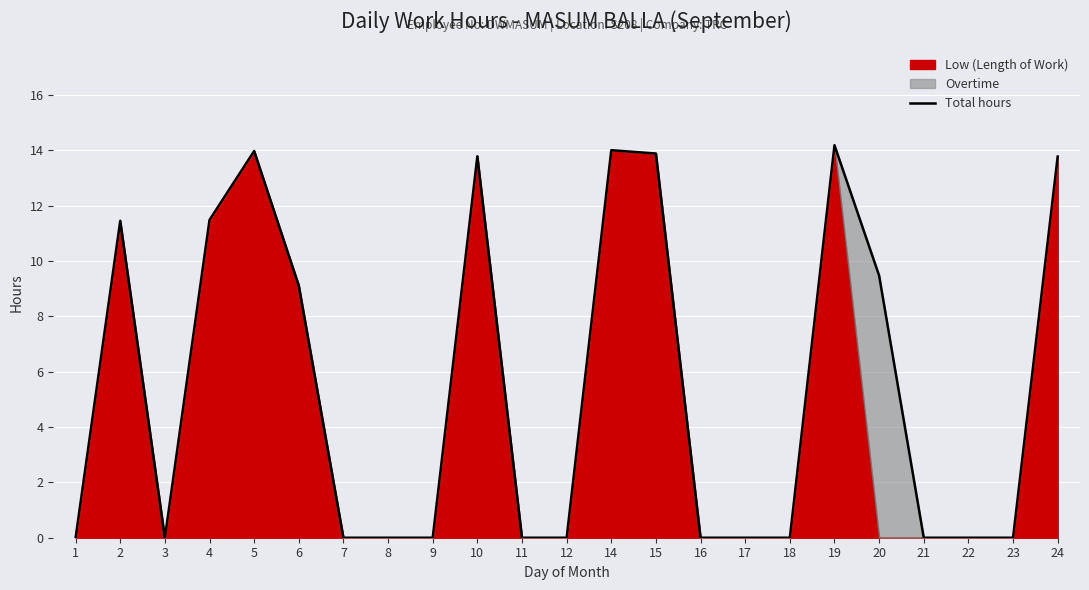

Which has a higher value, 17 or 5?

5